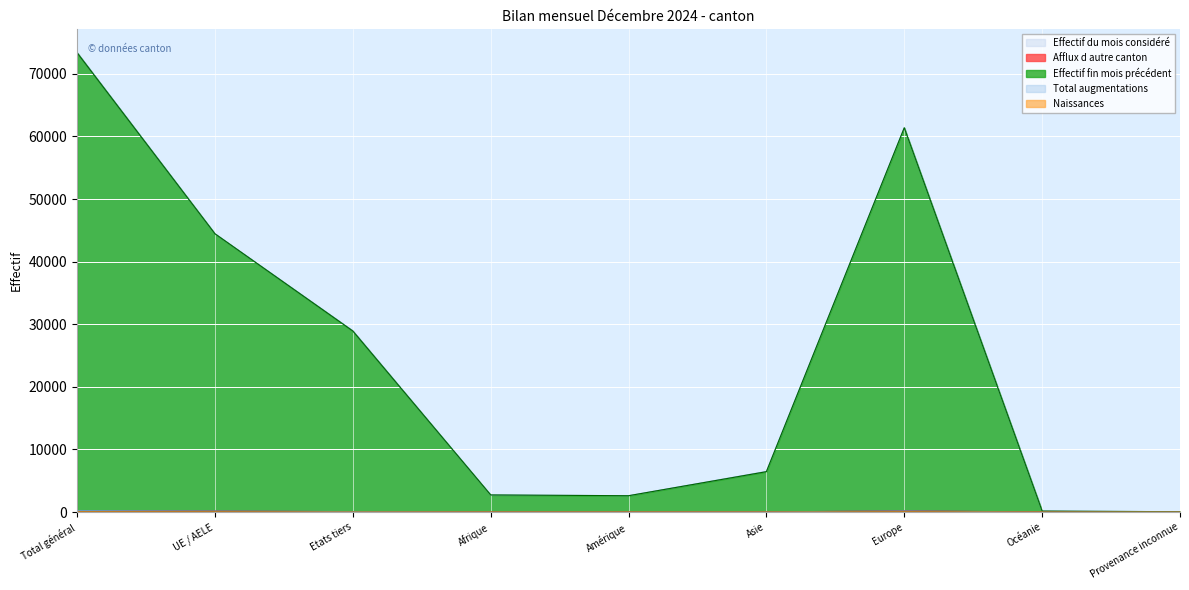

True or false: Afflux d autre canton has a value of 3 at Amérique.

False